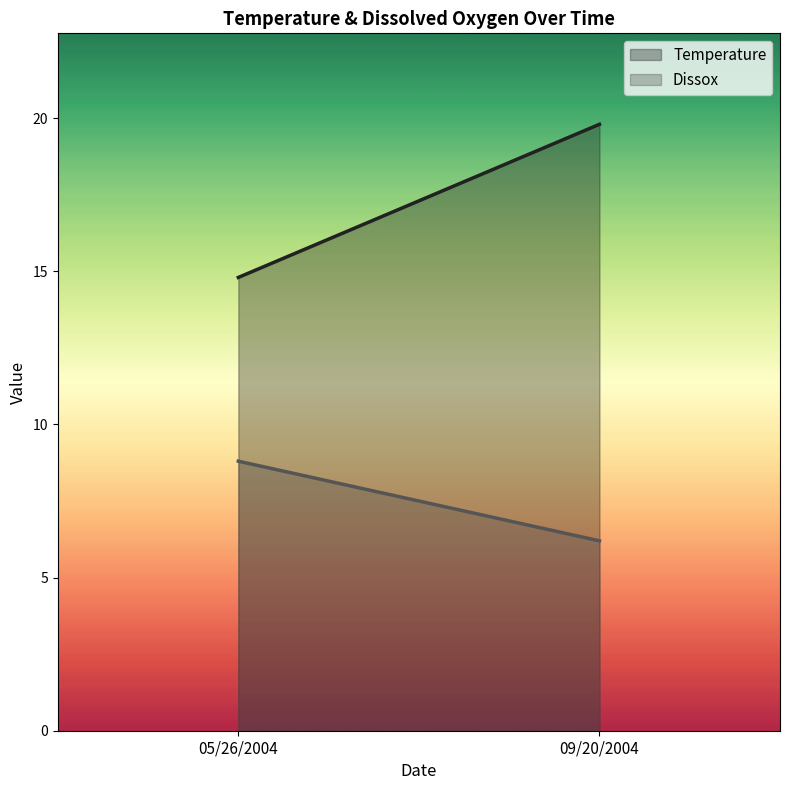

Does the chart display data point markers on the line(s)?

No